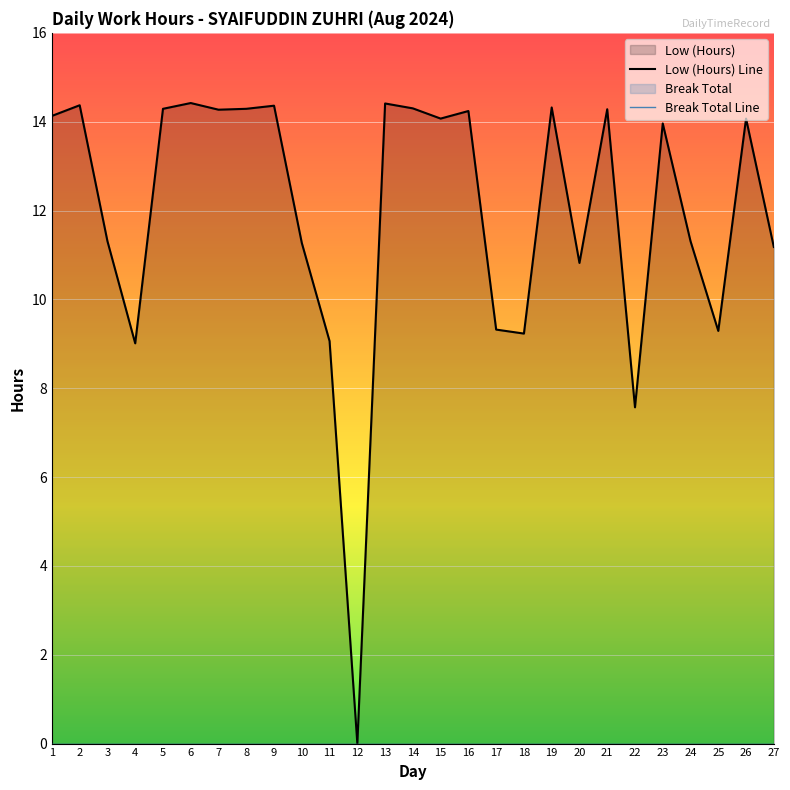

How many series are shown in this chart?

2